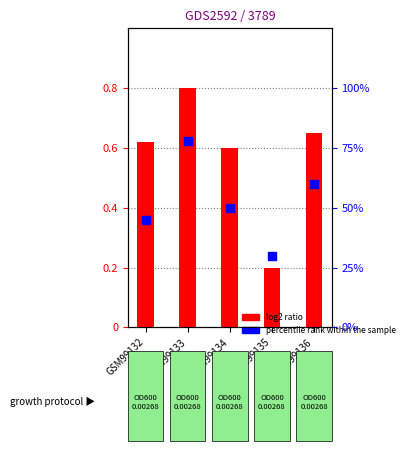

What is the total value across all series at GSM99135?

30.2